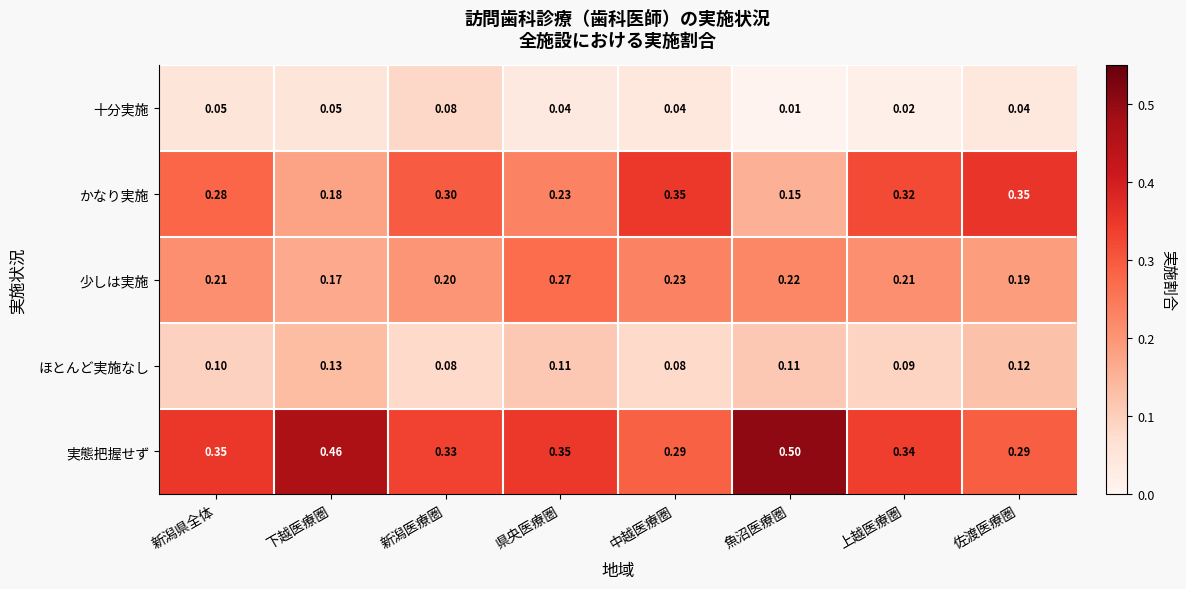

Which series has the widest spread of values?

実態把握せず